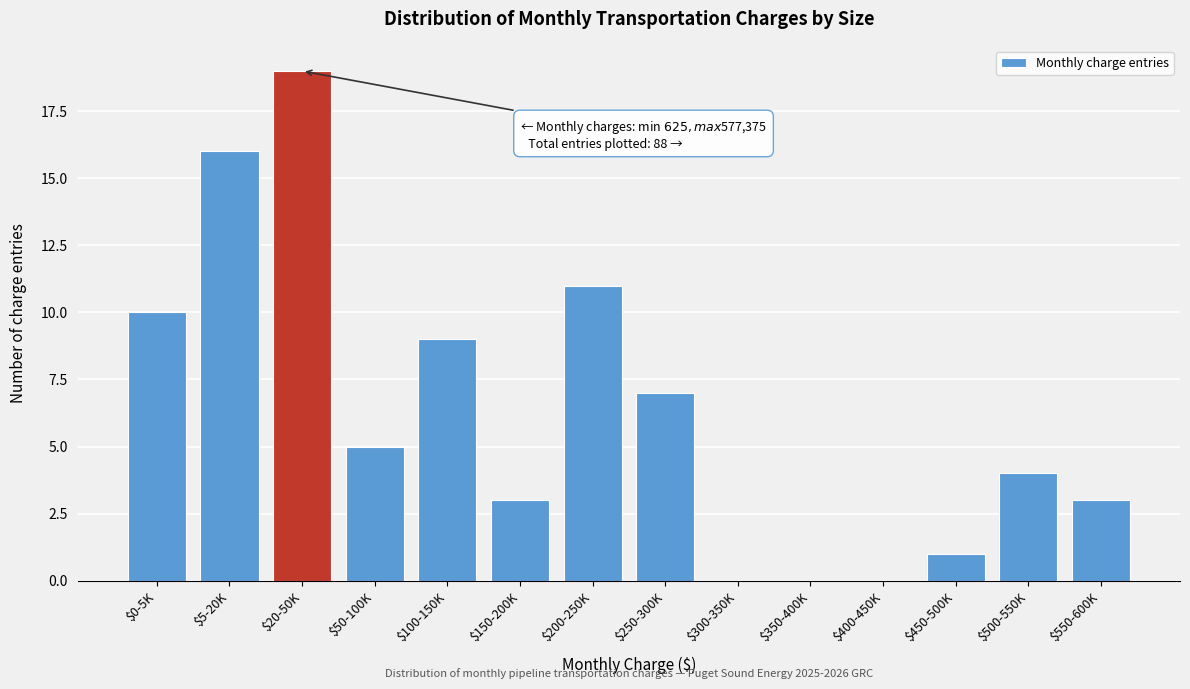

What is the greatest value displayed?

19